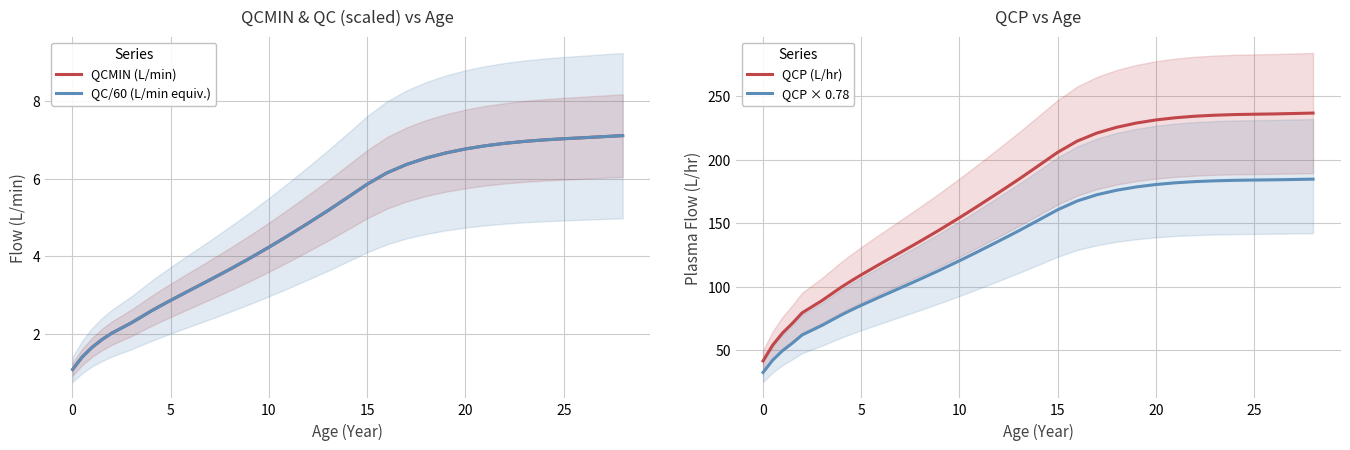

True or false: QCP × 0.78 and QCP (L/hr) intersect in this chart.

False